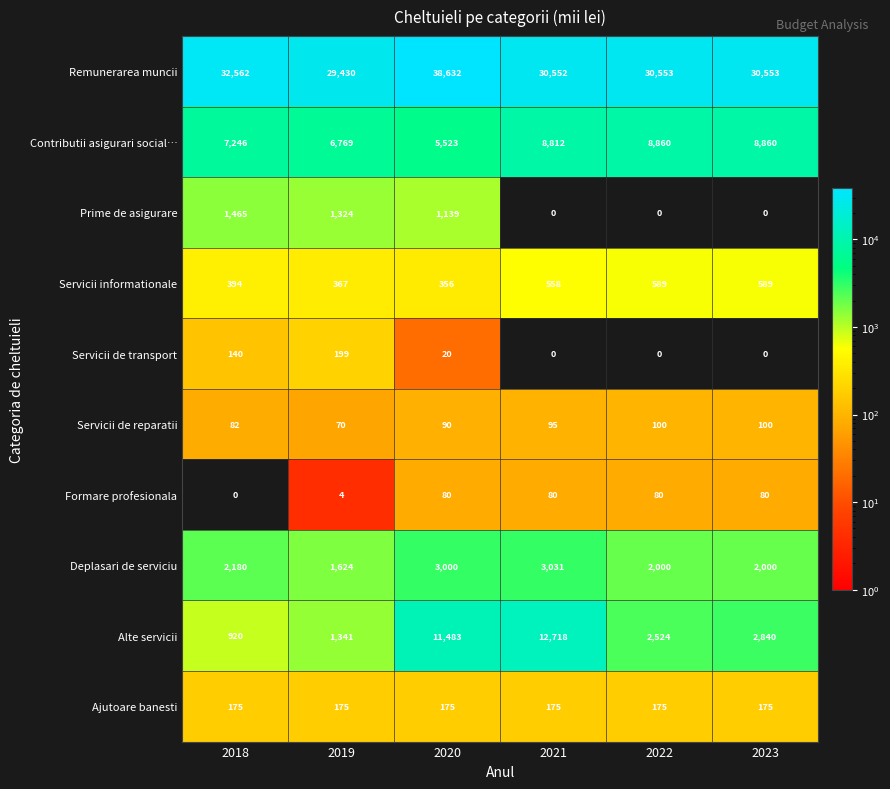

What is the spread (max minus min) of values at 2021?

30552